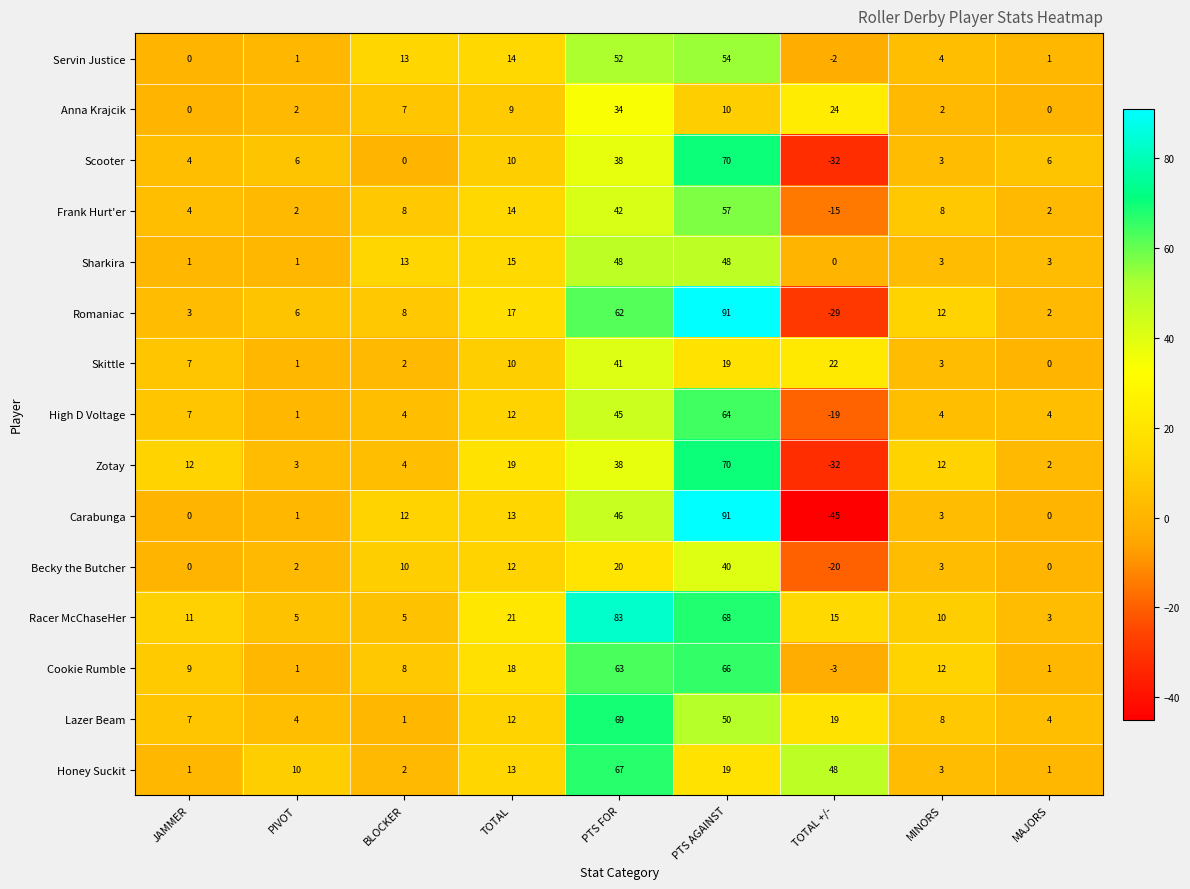

What is the difference between the highest and lowest values at TOTAL +/-?

93